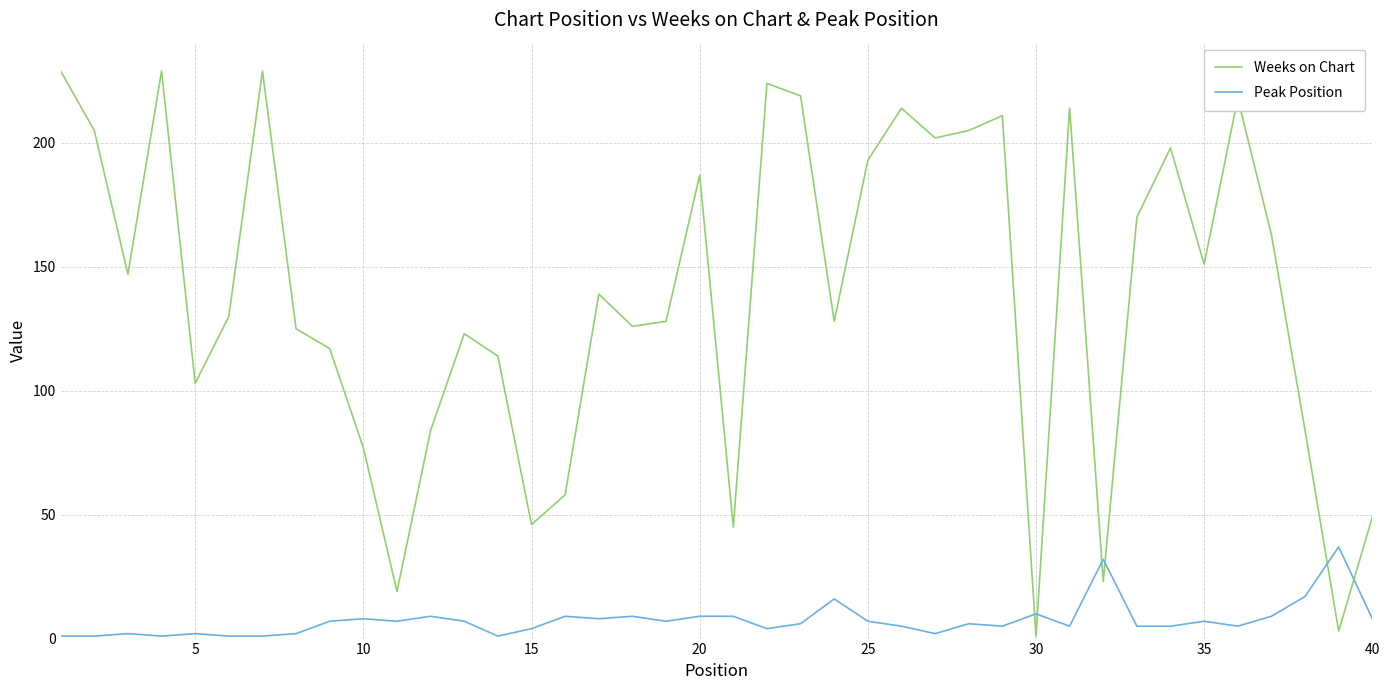

True or false: Peak Position and Weeks on Chart intersect in this chart.

True